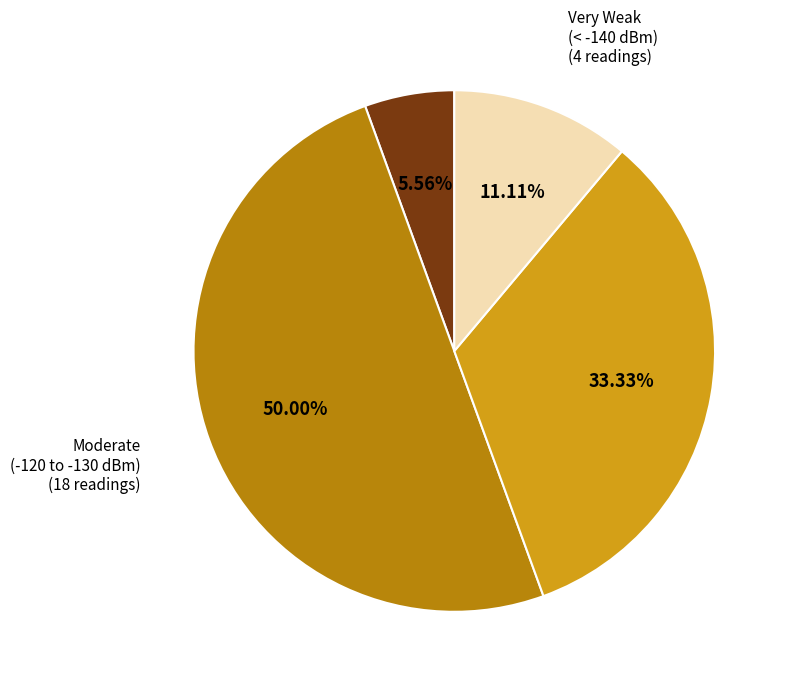

Combined, do Weak (-130 to -140 dBm) and Very Weak (< -140 dBm) account for over 50%?

No